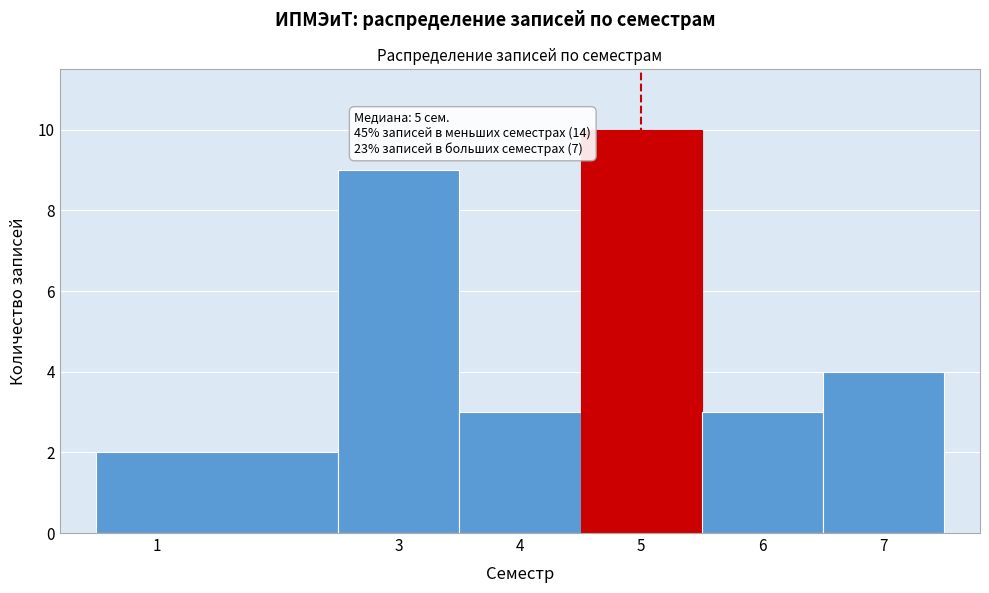

Over which range of the x-axis is the bar tallest?

4.5 to 5.5